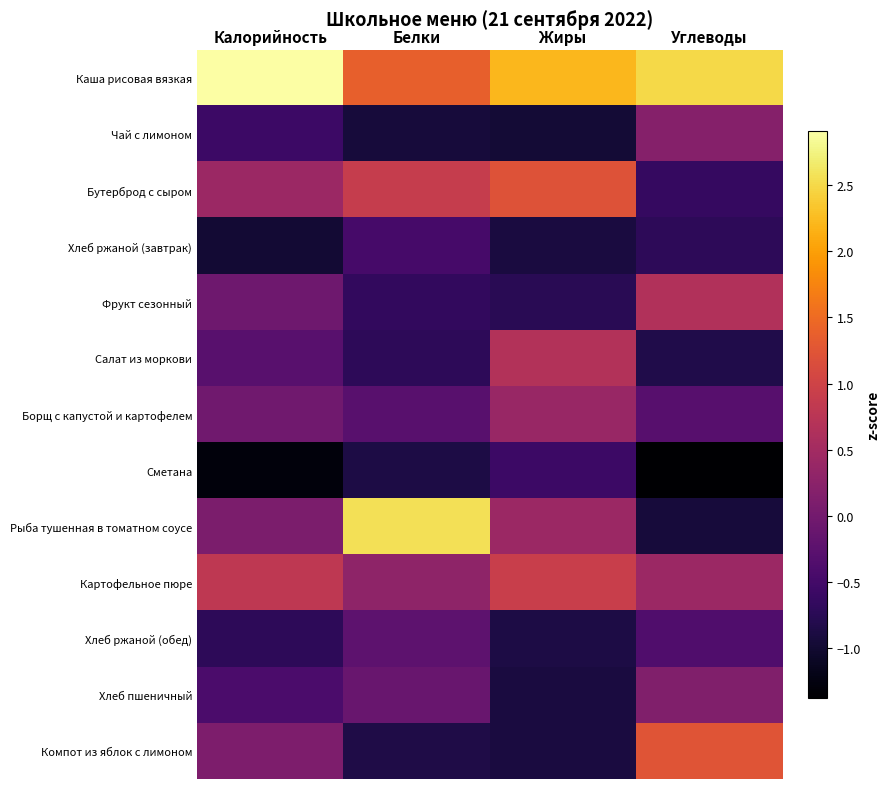

What is the difference between the highest and lowest values at Белки?

3.5